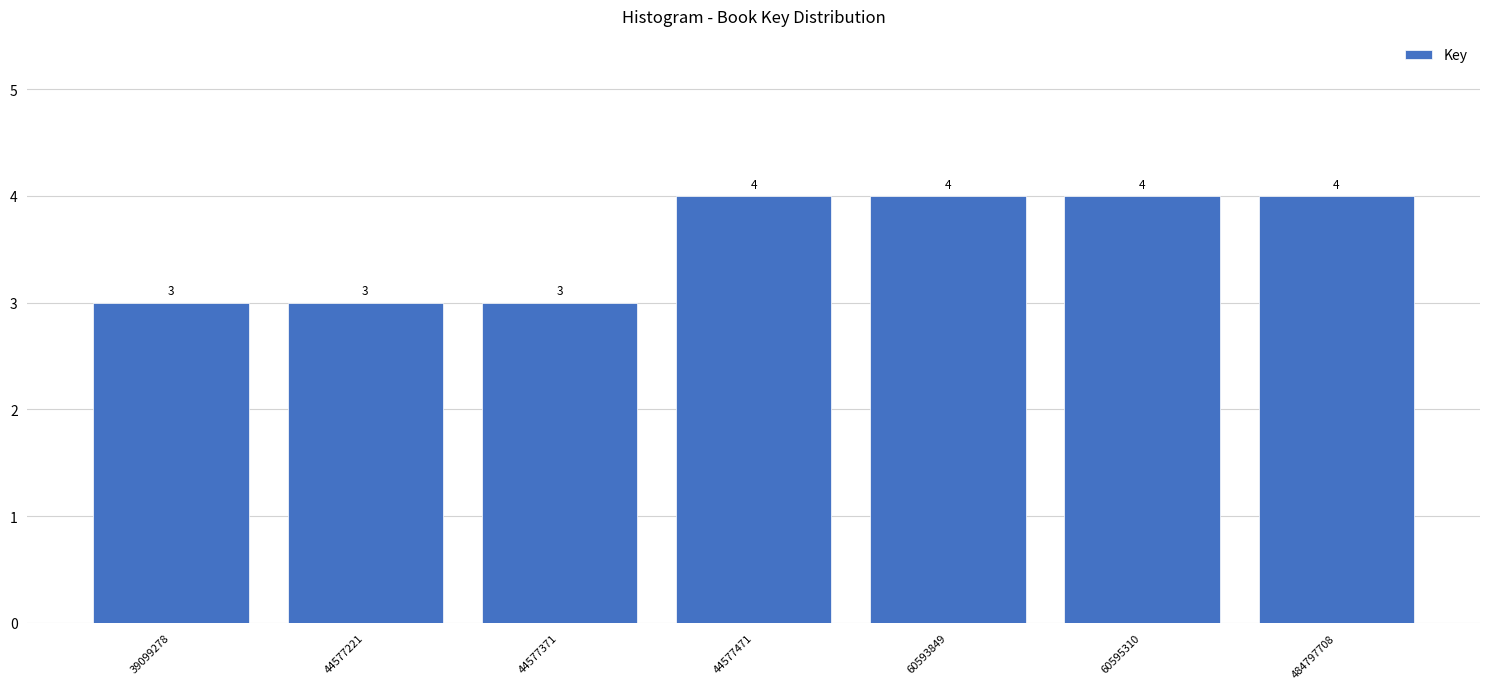

Reading left to right, list all the values displayed in this chart.

3	3	3	4	4	4	4